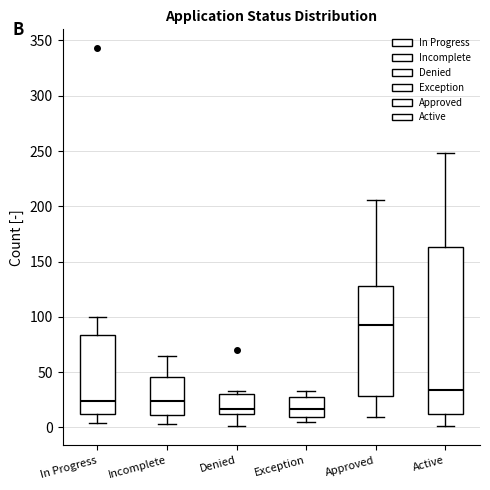

Reading left to right, read every box against the y-axis: the position of its median line, the range the box covers, and the ends of its whiskers. The values are not printed on the chart, so give them approximately, as read against the axis.

In Progress: median 25, box 10 to 85, whiskers 5 to 100
Incomplete: median 25, box 10 to 45, whiskers 5 to 65
Denied: median 15, box 10 to 30, whiskers 0 to 35
Exception: median 15, box 10 to 25, whiskers 5 to 35
Approved: median 95, box 30 to 130, whiskers 10 to 205
Active: median 35, box 10 to 165, whiskers 0 to 250